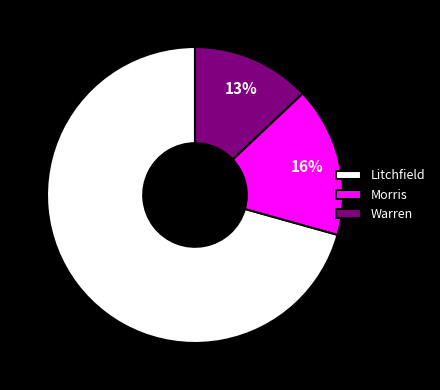

What percentage is the Morris slice, to the nearest percent?

16%